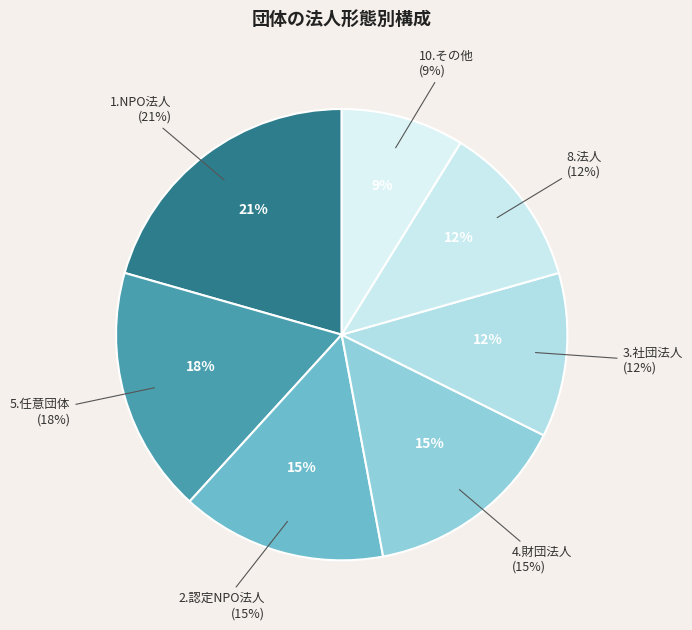

What is the total percentage of 10.その他 and 8.法人?

20.6%